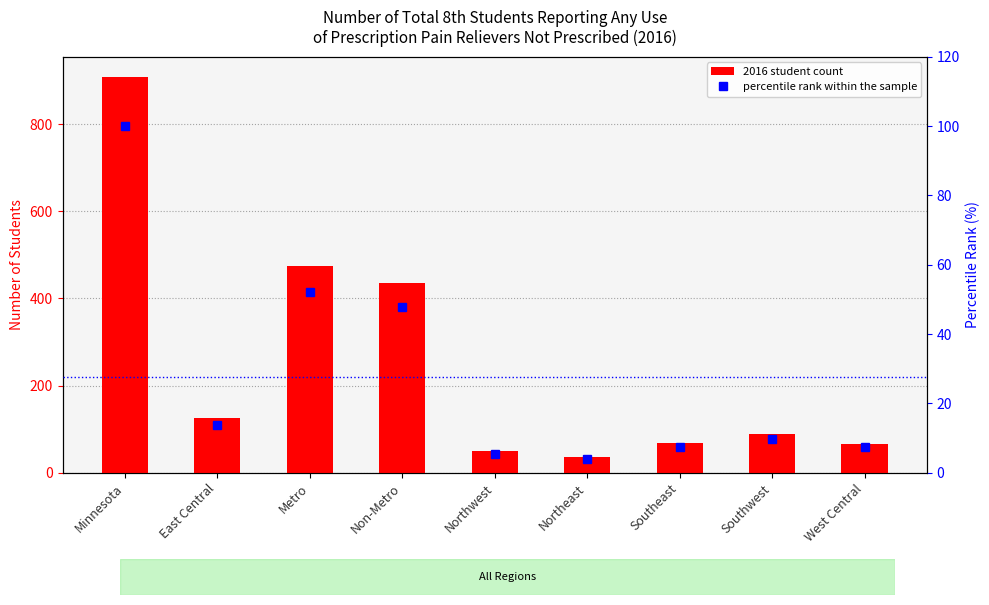

What is the average value?

27.5